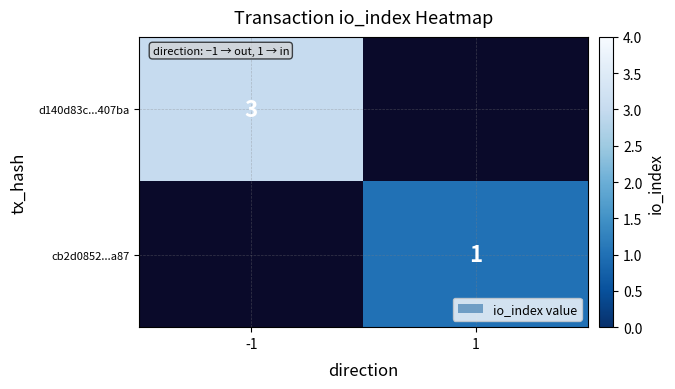

How many data points does each series have?

2